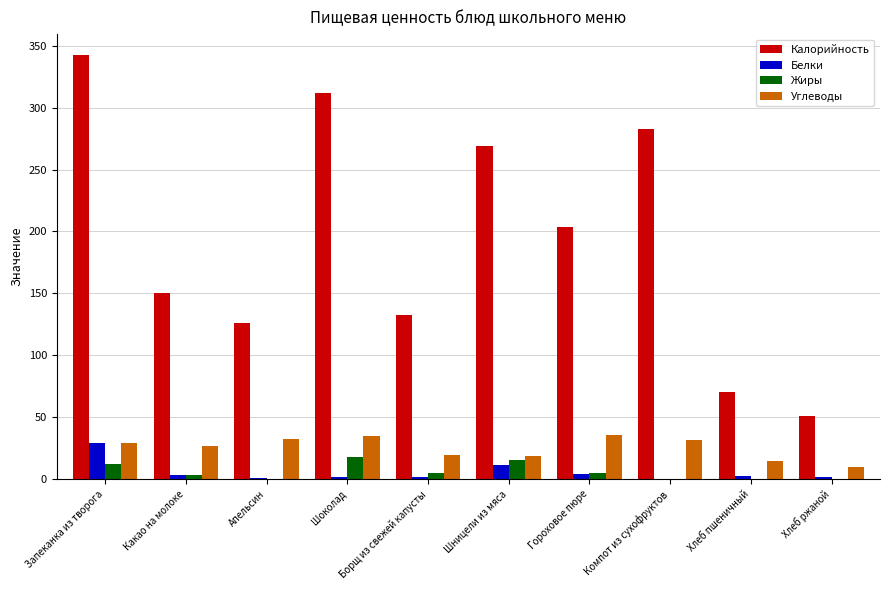

Between Какао на молоке and Шницели из мяса, which series saw the biggest shift?

Калорийность